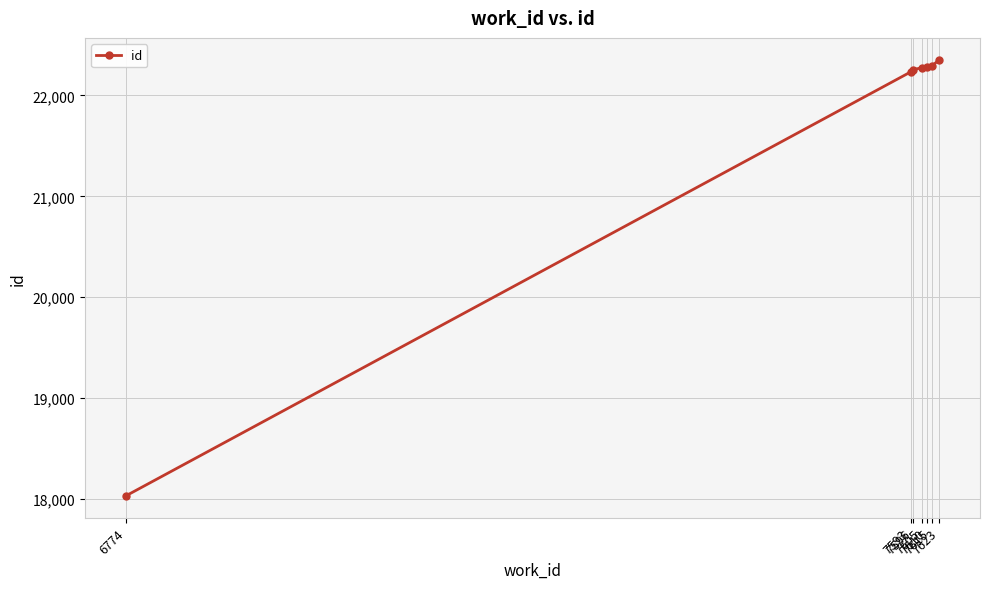

Which has a higher value, 7593 or 6774?

7593